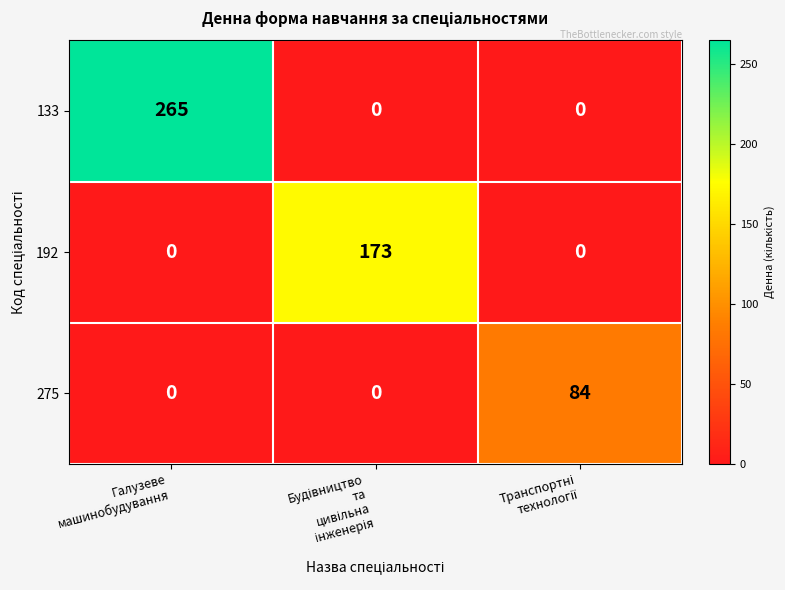

At which category is the sum across all series the highest?

Галузеве
машинобудування